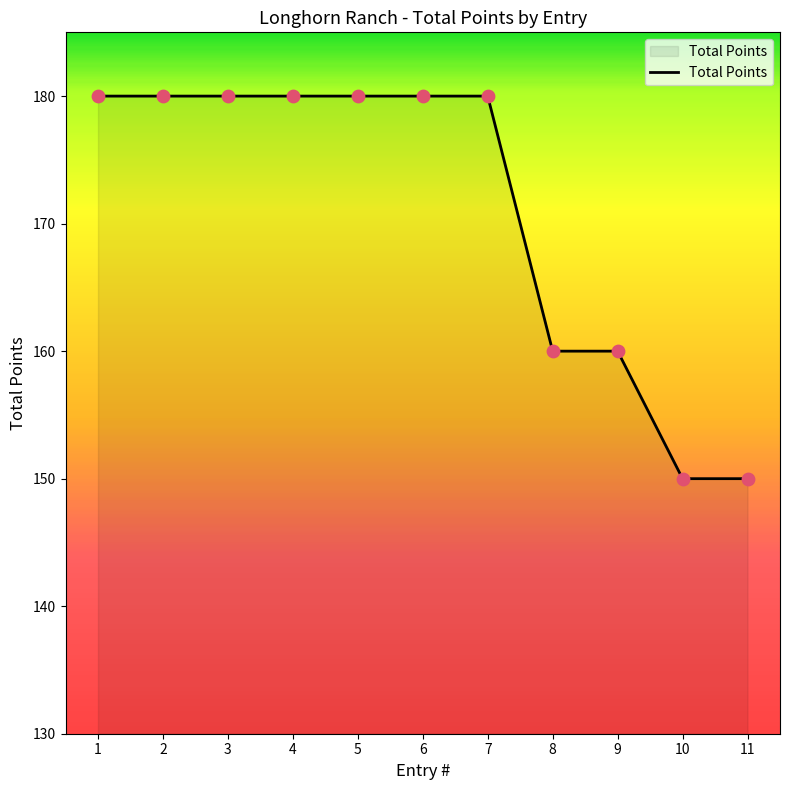

What is the change in value from 4 to 10?

-30